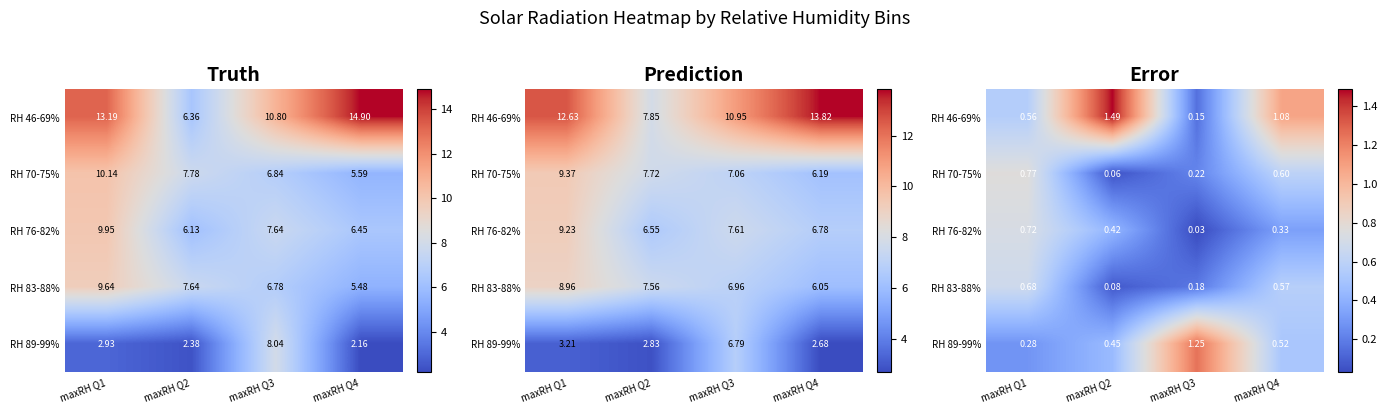

At which label does RH 83-88% reach its peak?

maxRH Q1